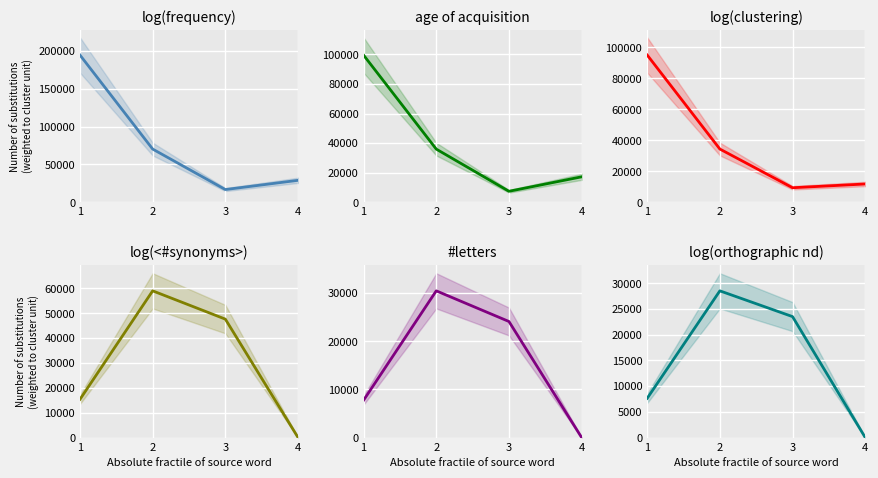

Does the chart display data point markers on the line(s)?

No